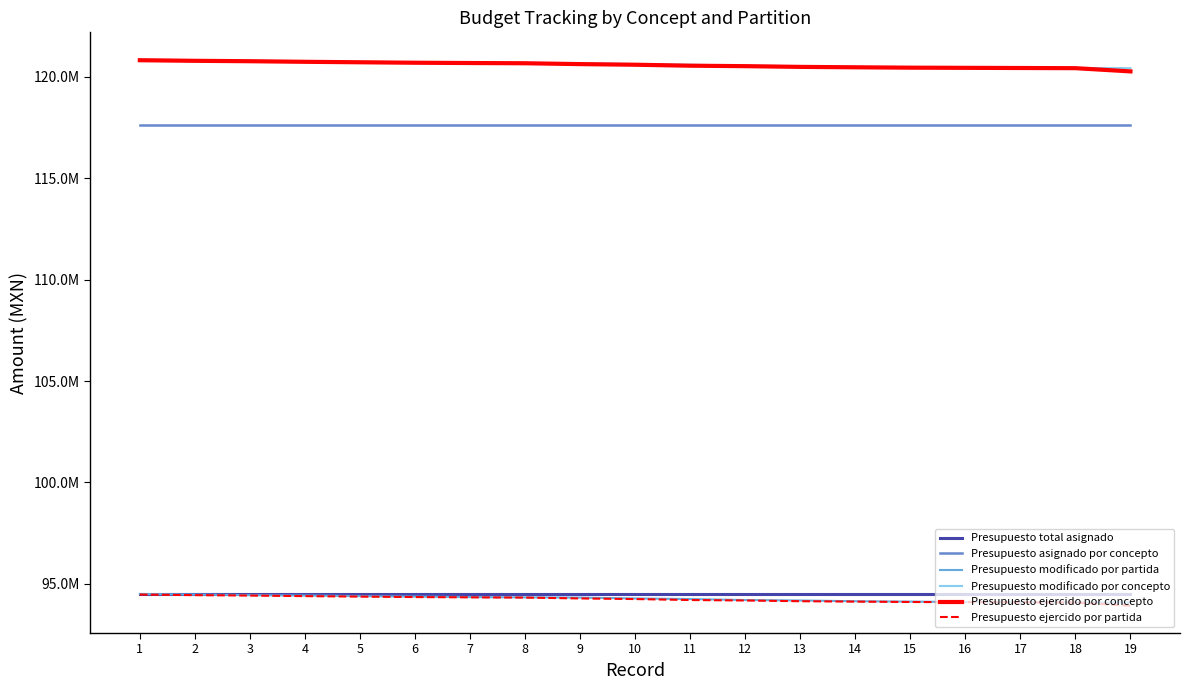

Which series has the widest spread of values?

Presupuesto ejercido por concepto